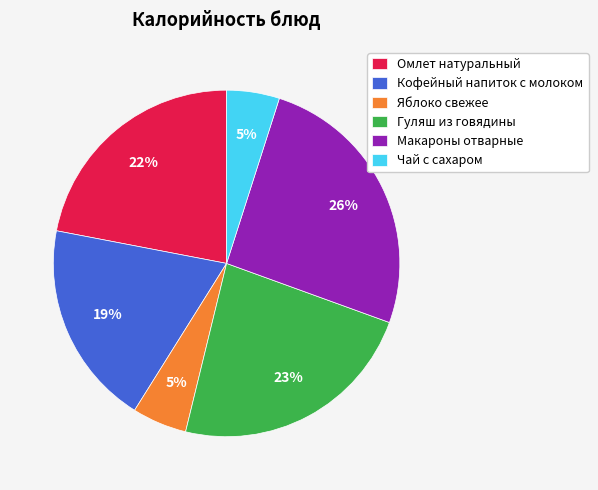

Is it true that Гуляш из говядины is 23% of the pie?

True